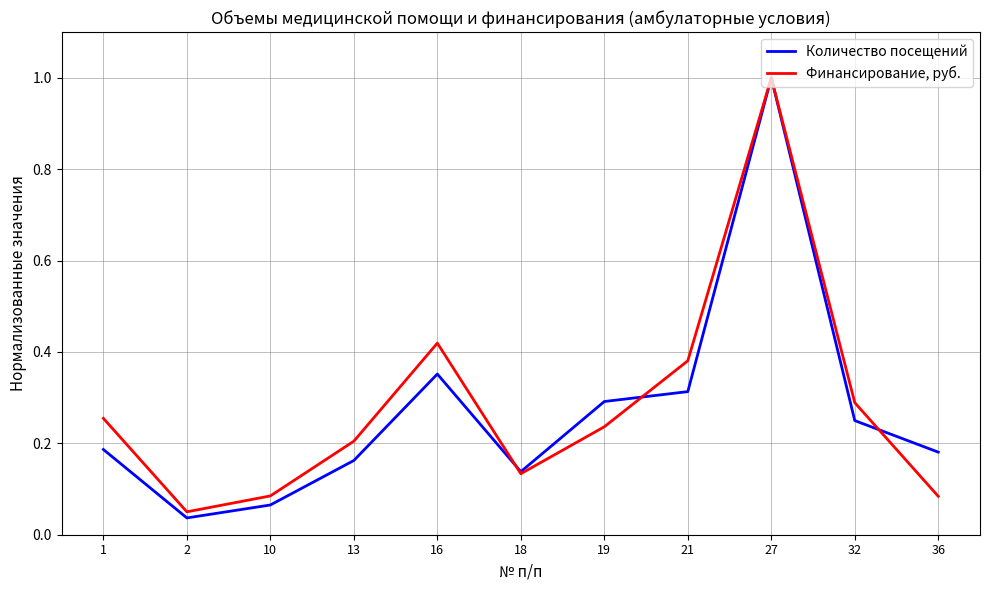

At which category does Финансирование, руб. reach its first local peak?

16